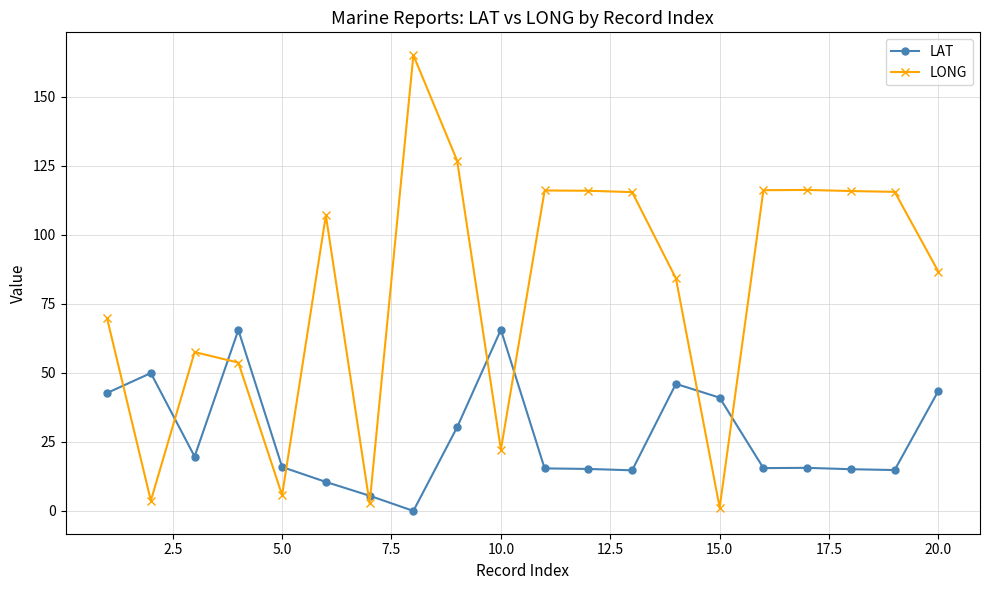

Which series has the largest total across all categories?

LONG